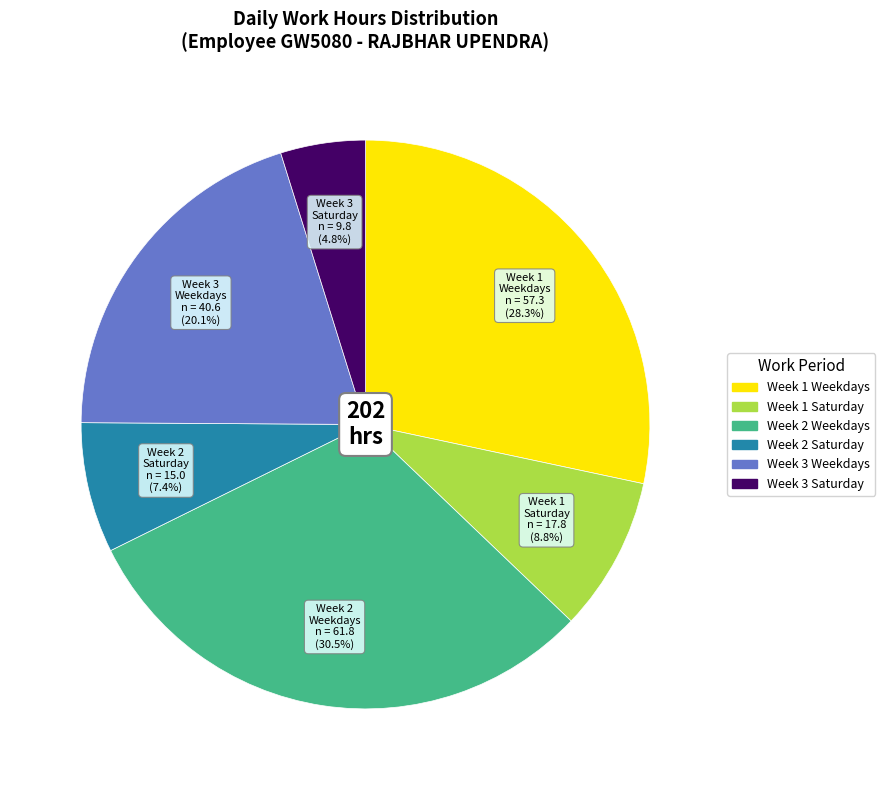

Is there a majority slice in this chart?

No